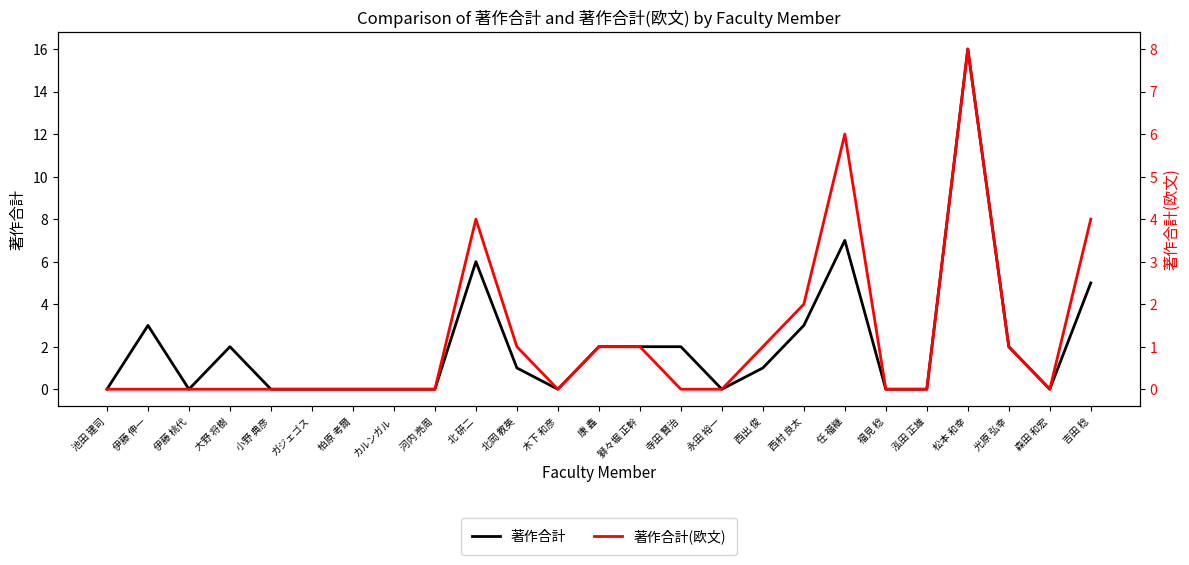

Reading left to right, what are all the values shown in this chart?

著作合計: 0	3	0	2	0	0	0	0	0	6	1	0	2	2	2	0	1	3	7	0	0	16	2	0	5
著作合計(欧文): 0	0	0	0	0	0	0	0	0	4	1	0	1	1	0	0	1	2	6	0	0	8	1	0	4